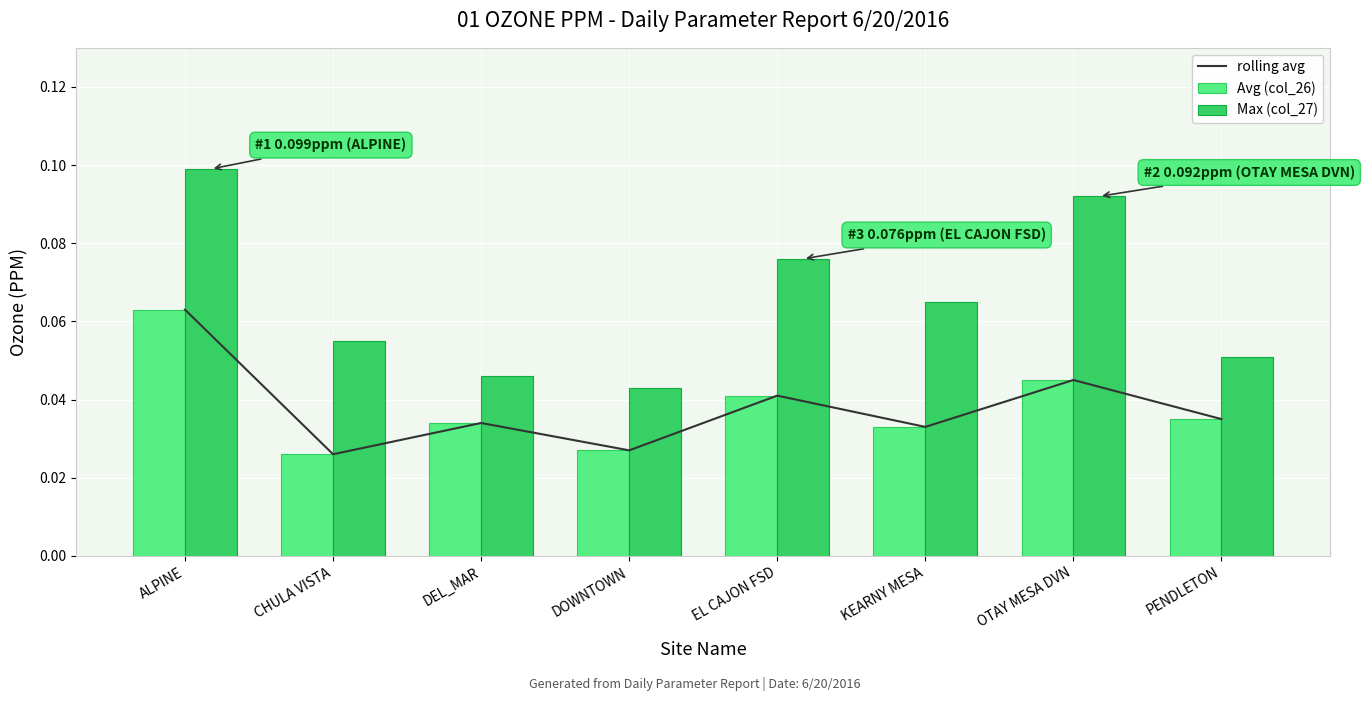

At which category is the sum across all series the highest?

ALPINE